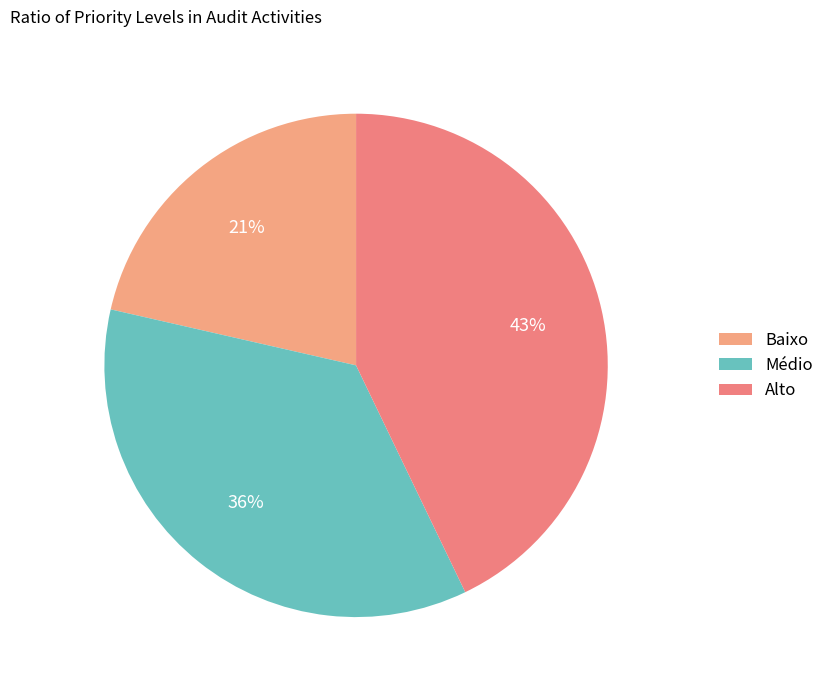

Which category has the biggest portion of the pie?

Alto